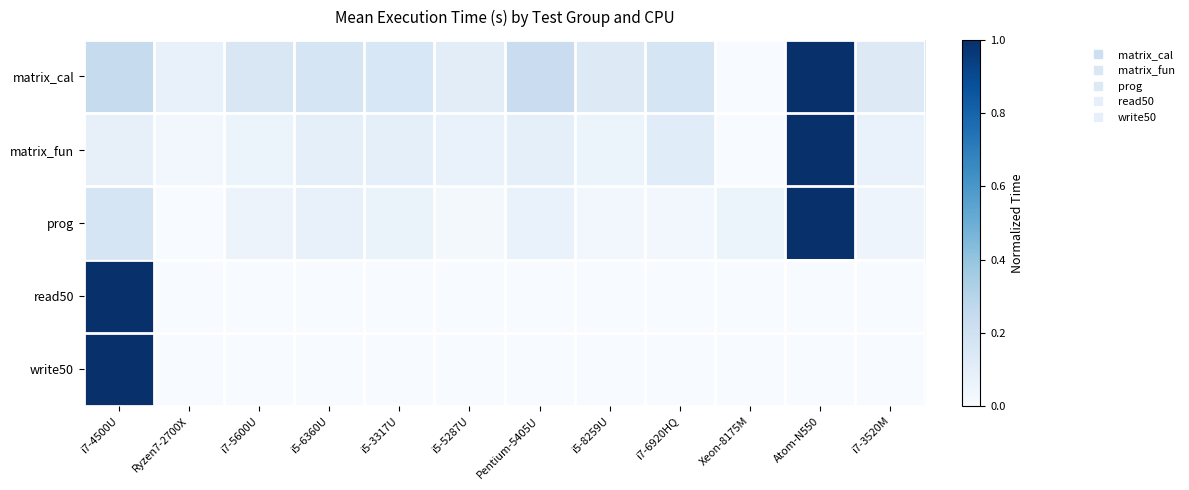

Which series has the largest total across all categories?

matrix_cal